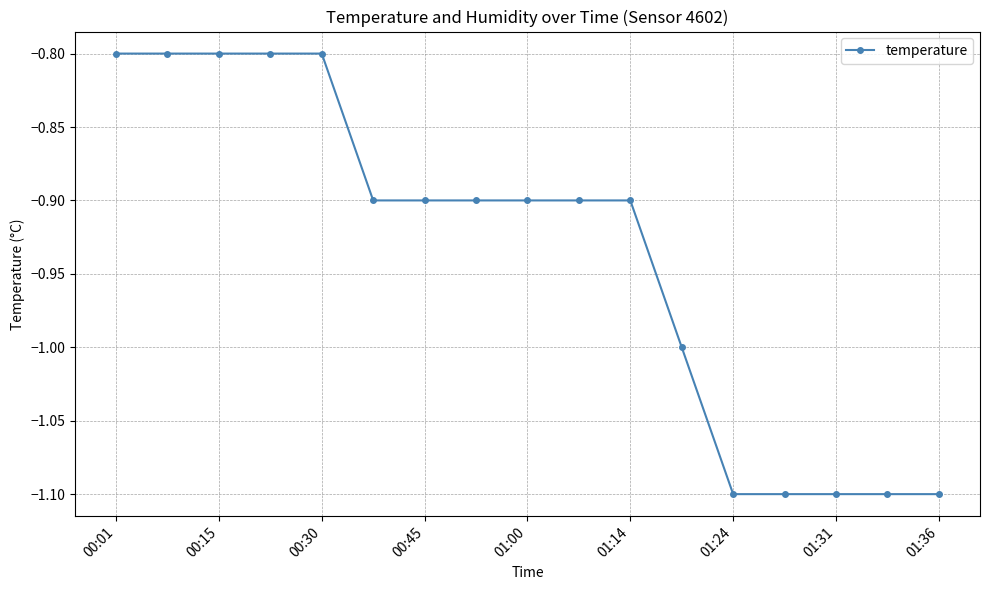

What is the smallest value displayed?

-1.1